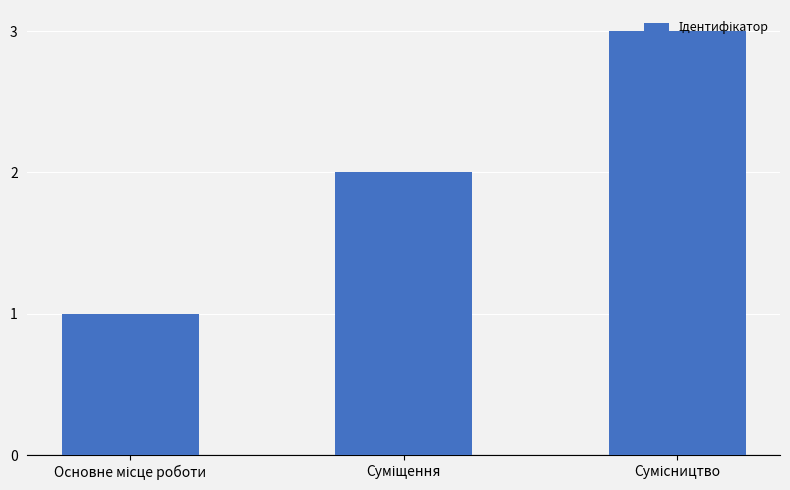

How many values are below 2?

1